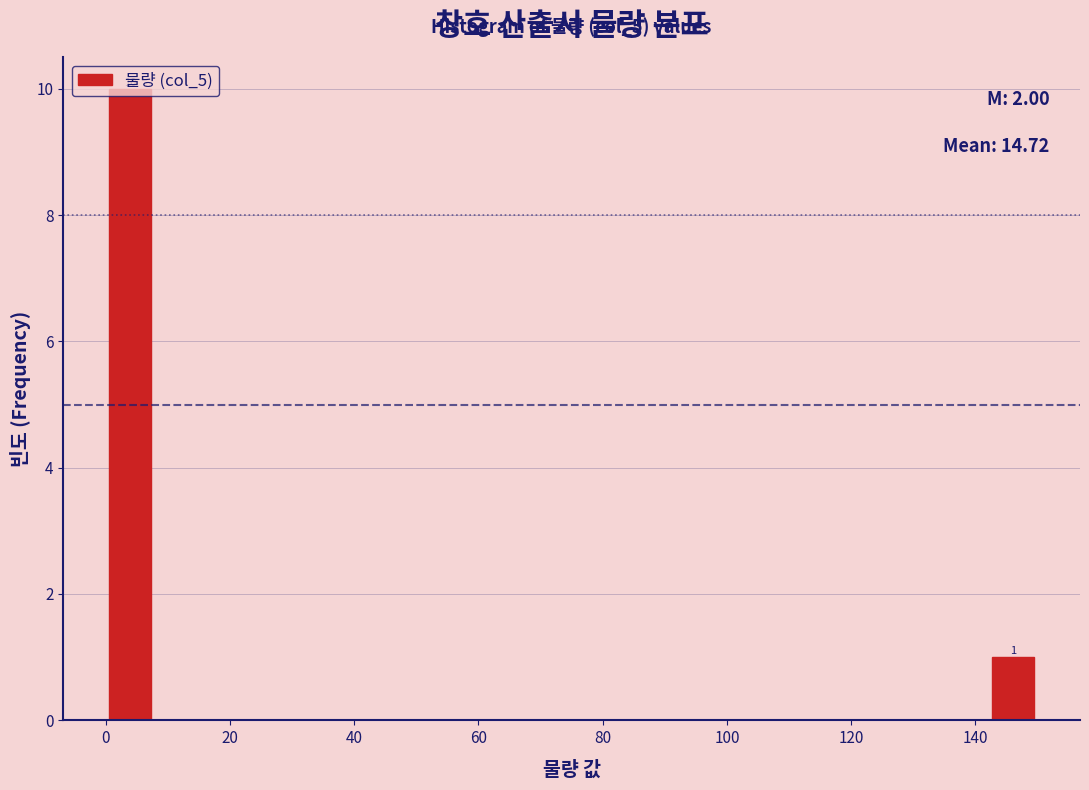

Around what value on the x-axis is the tallest bar? Give the approximate position of its centre, as read against the axis.

4